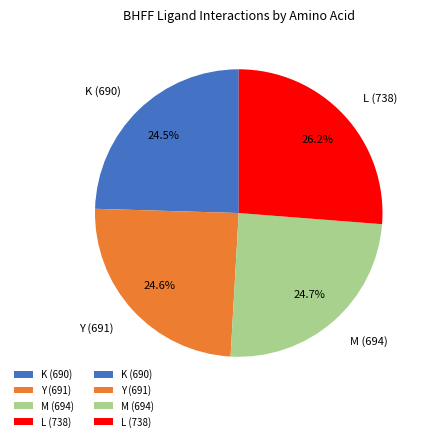

Approximately how many times larger is the value at K (690) compared to L (738)?

0.9